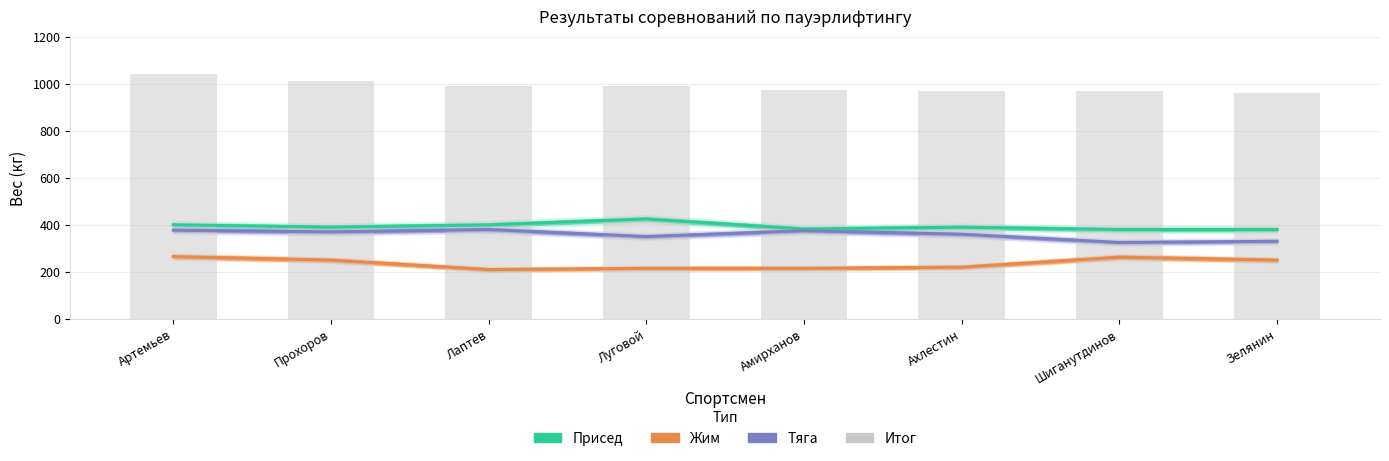

What is the average value of the Присед series?

393.4